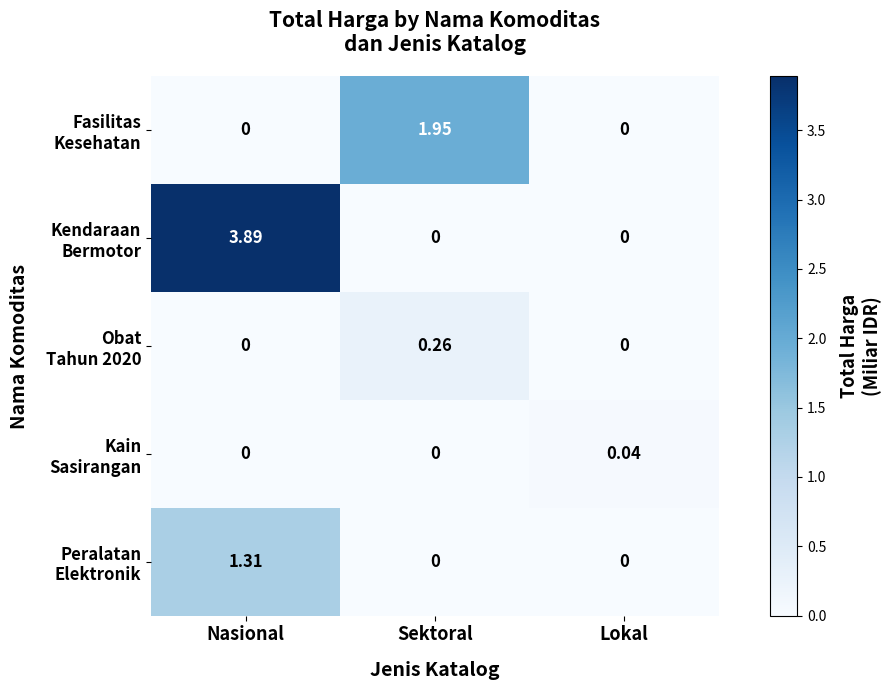

At which category is the sum across all series the highest?

Nasional